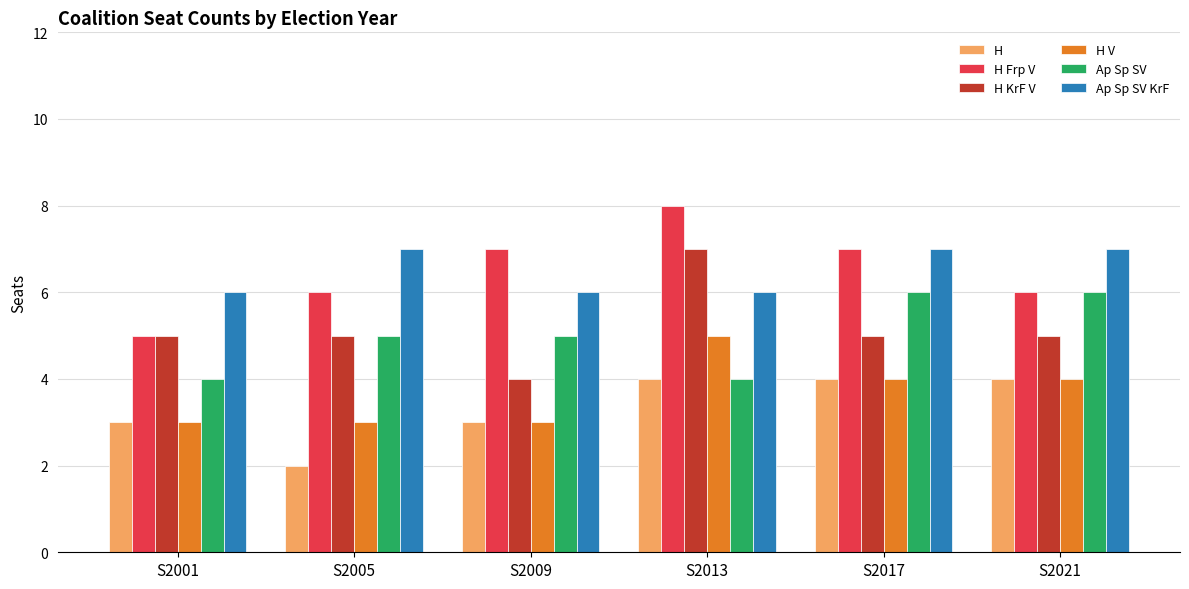

The H V series shows 1 at S2001. True or false?

False